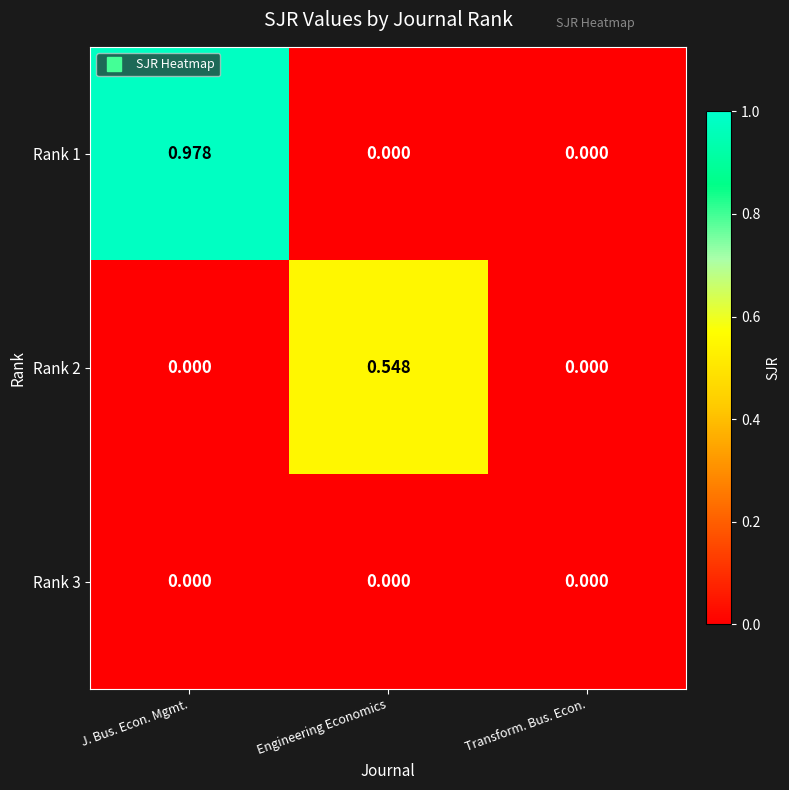

At which category is the sum across all series the highest?

J. Bus. Econ. Mgmt.